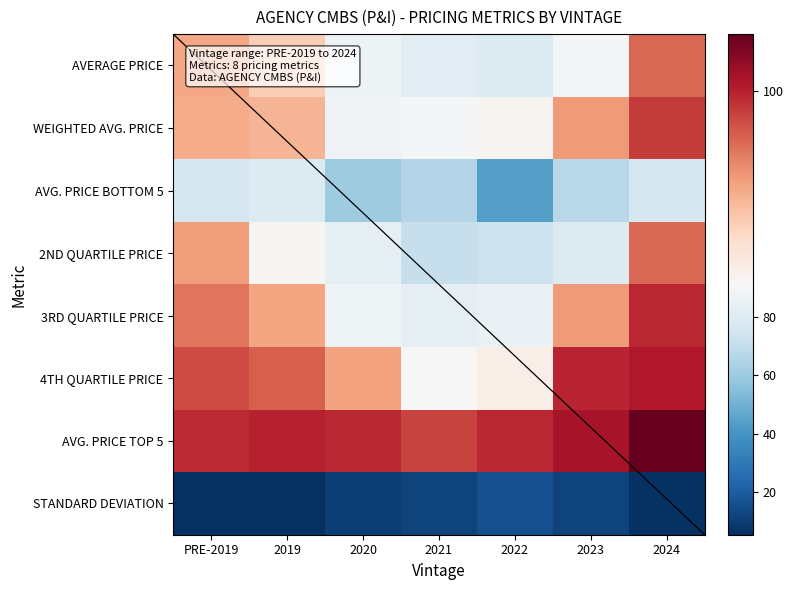

Count the number of categories in the chart.

7